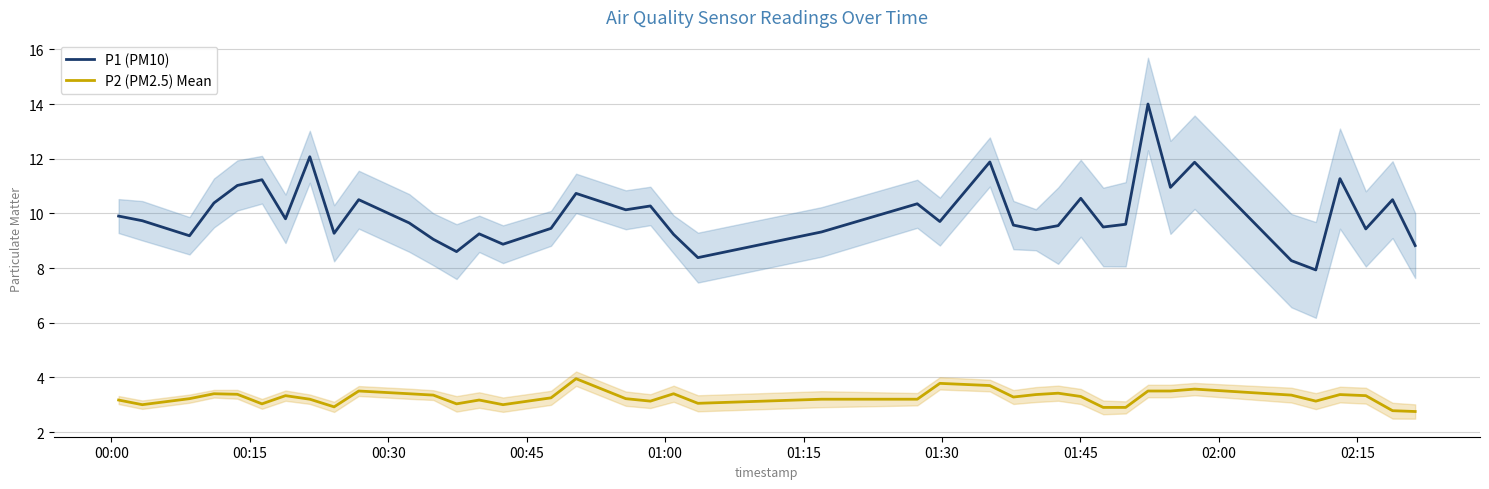

True or false: P2 (PM2.5) Mean and P1 (PM10) cross at least once.

False